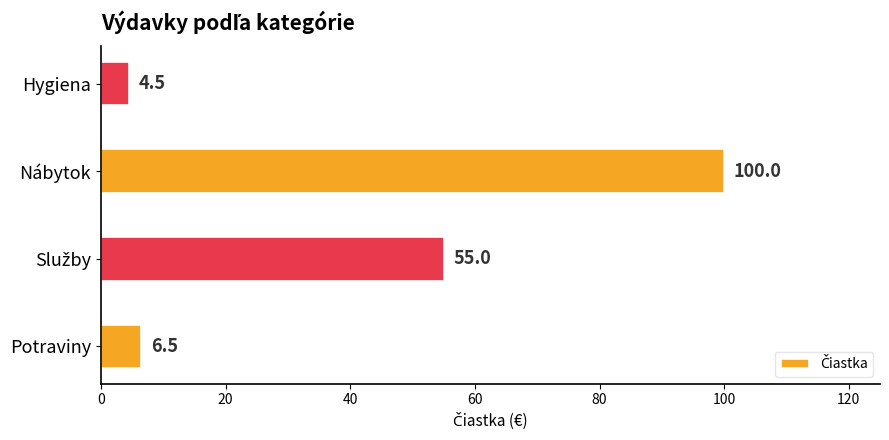

Is it true that the value at Potraviny is 6.5?

True